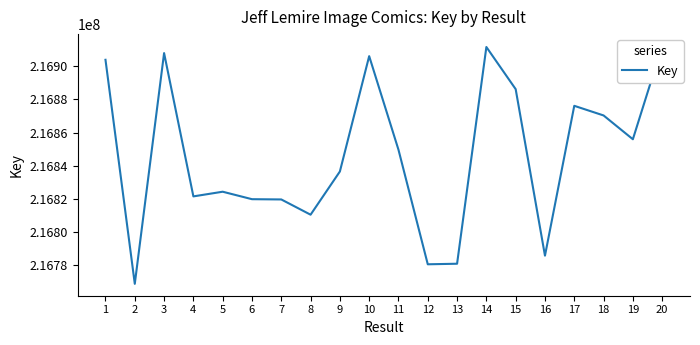

Between 13 and 15, which is larger?

15